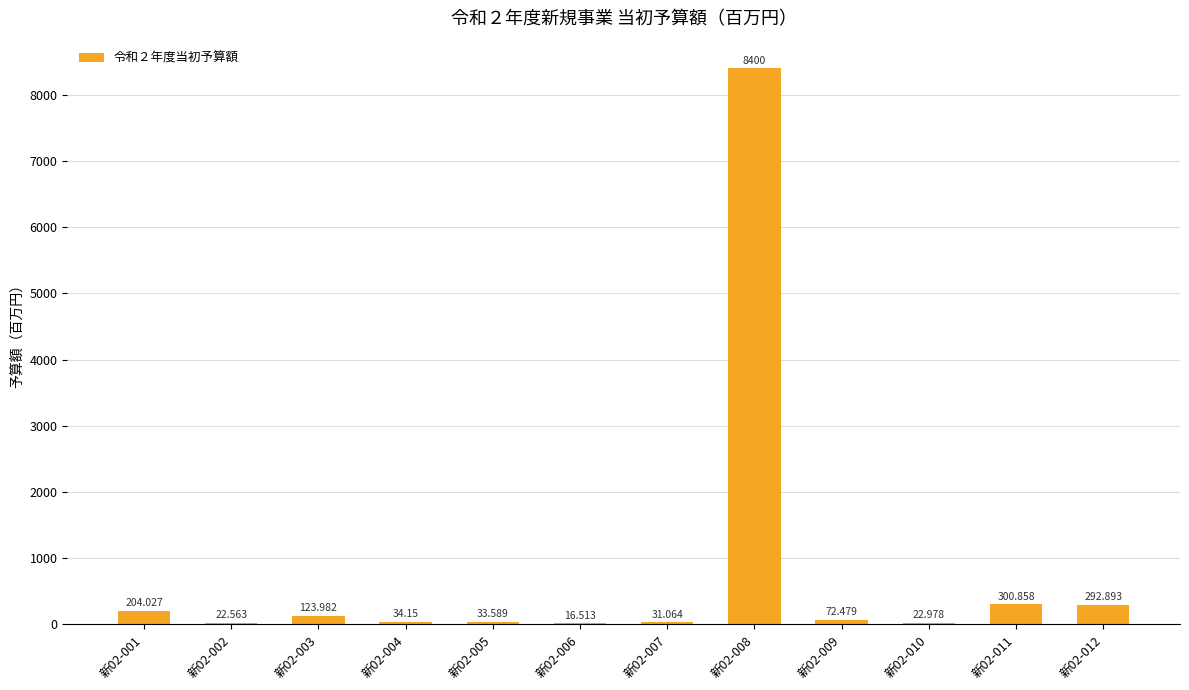

How many distinct data groups are displayed?

1